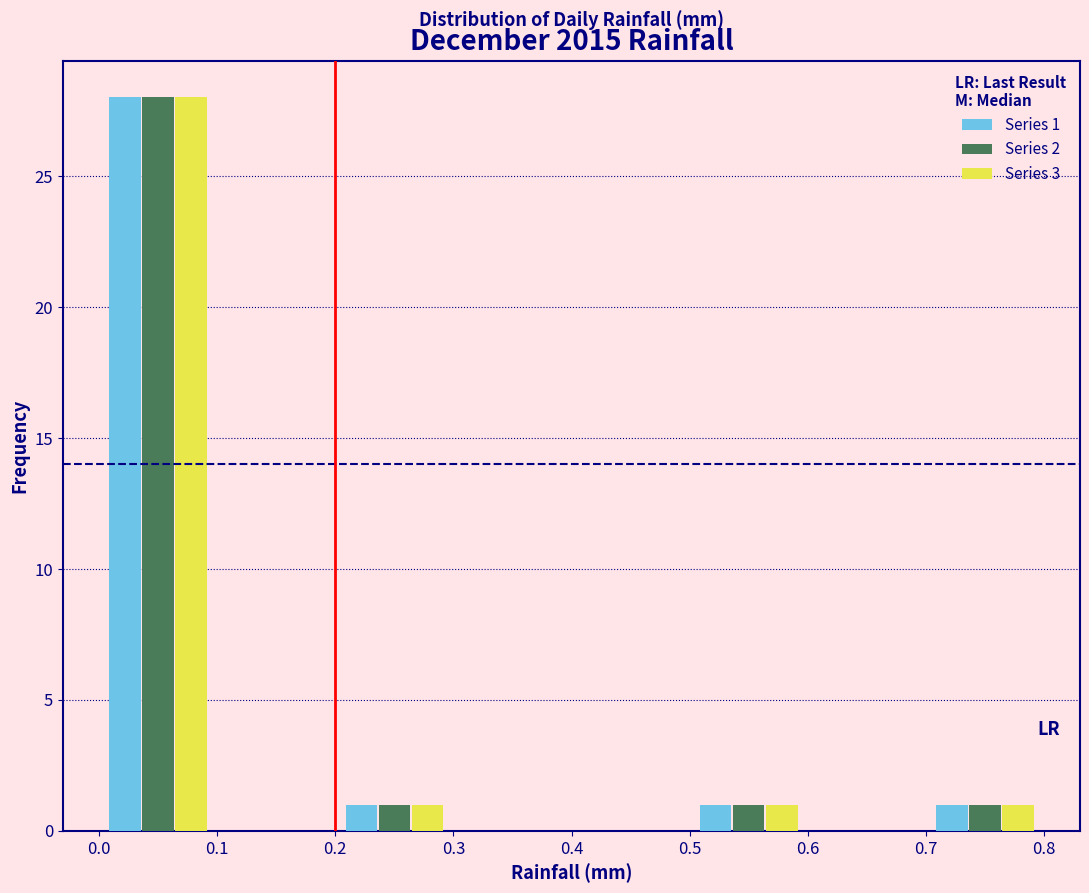

In the Series 2 series, which range on the x-axis has the tallest bar?

0.0 to 0.1